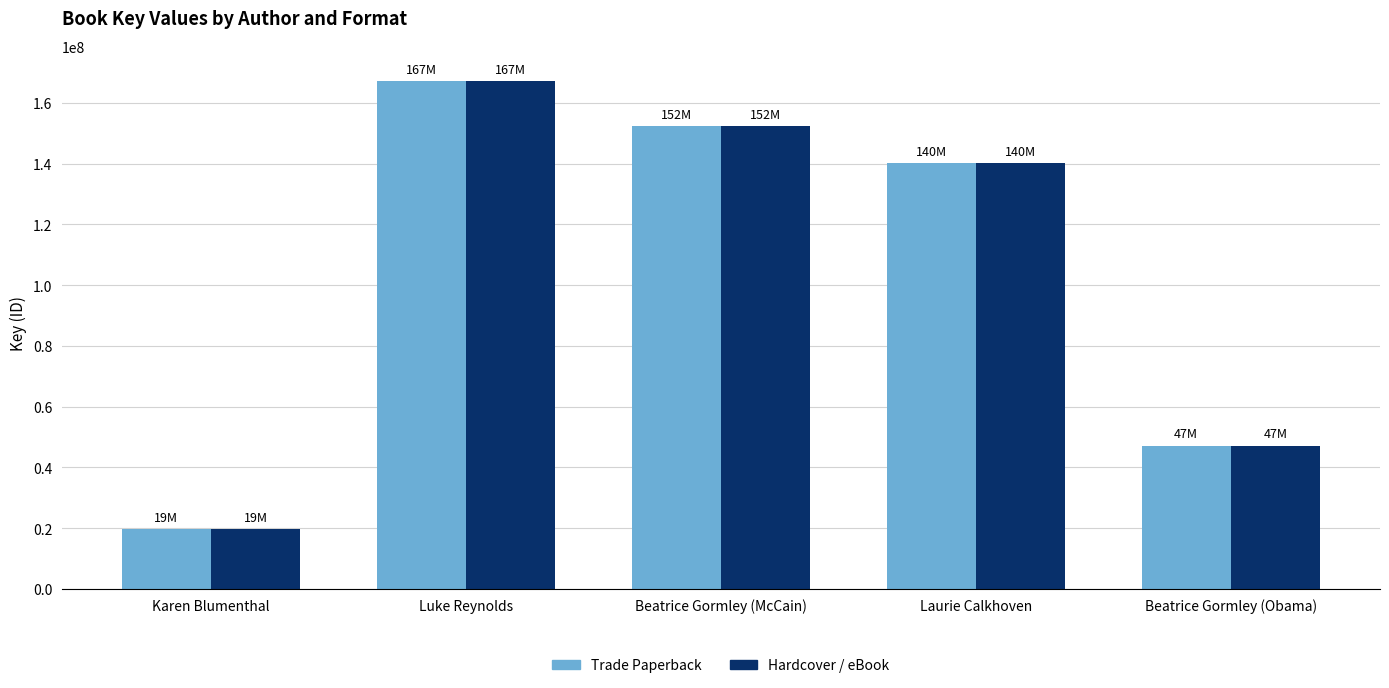

Is it true that Hardcover / eBook equals 152349037 at Beatrice Gormley (McCain)?

True